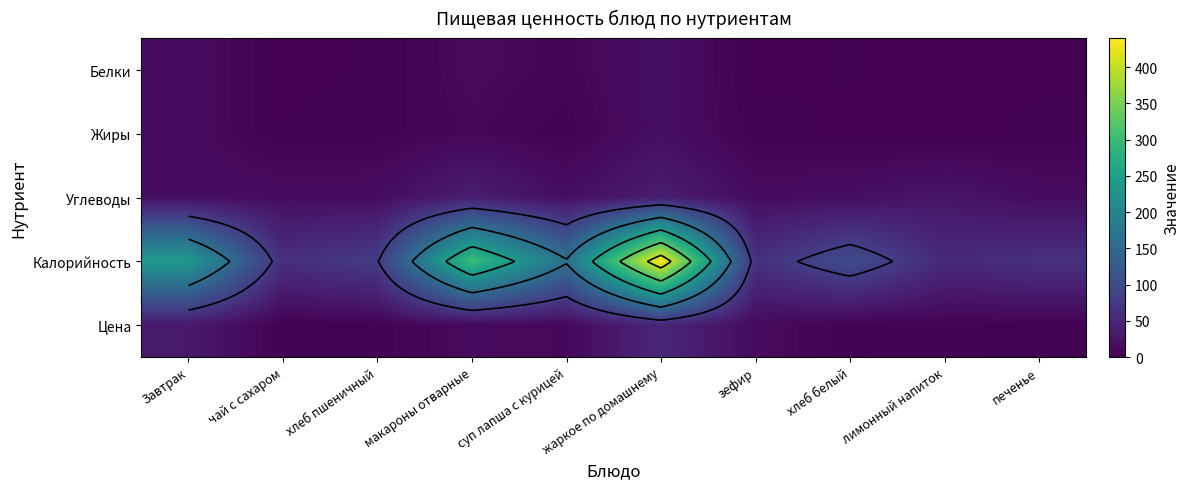

Which series changed the most between макароны отварные and суп лапша с курицей?

Калорийность